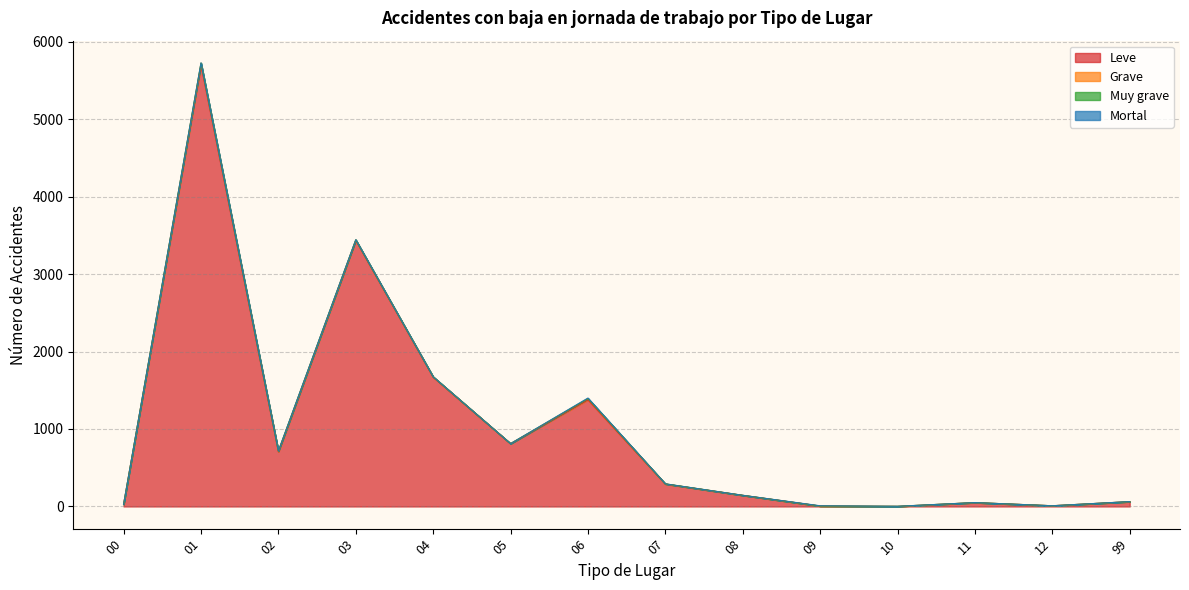

What is the difference between the Mortal values at 10 and 09?

3